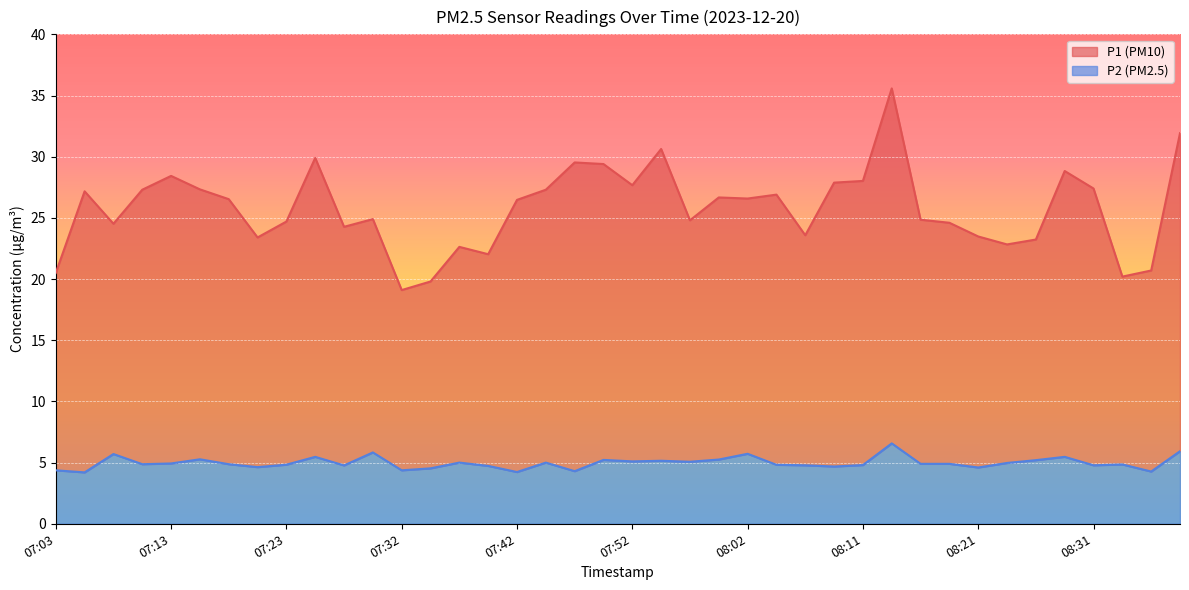

In P1, how many points are lower than both neighbors (excluding endpoints)?

11